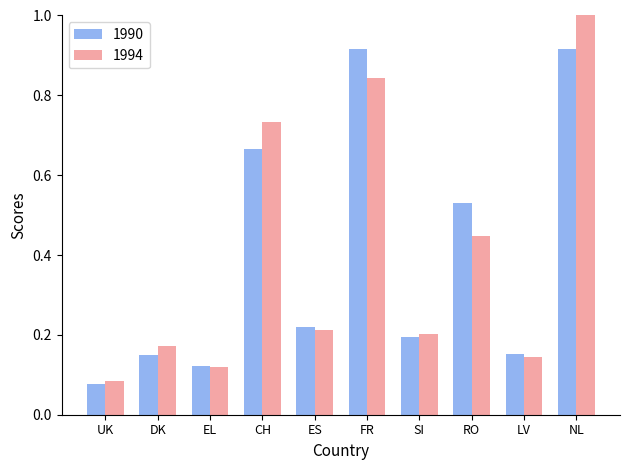

Count the number of data series in this chart.

2